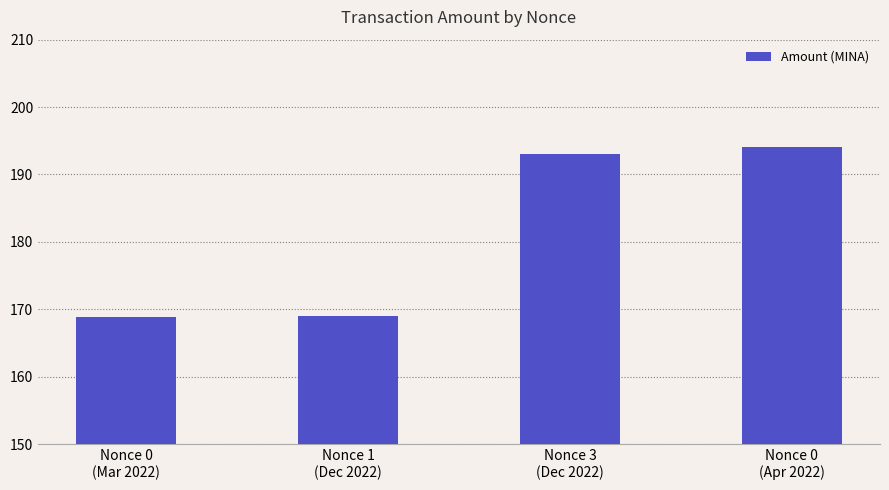

True or false: the data shows 275.4 at Nonce 1
(Dec 2022).

False